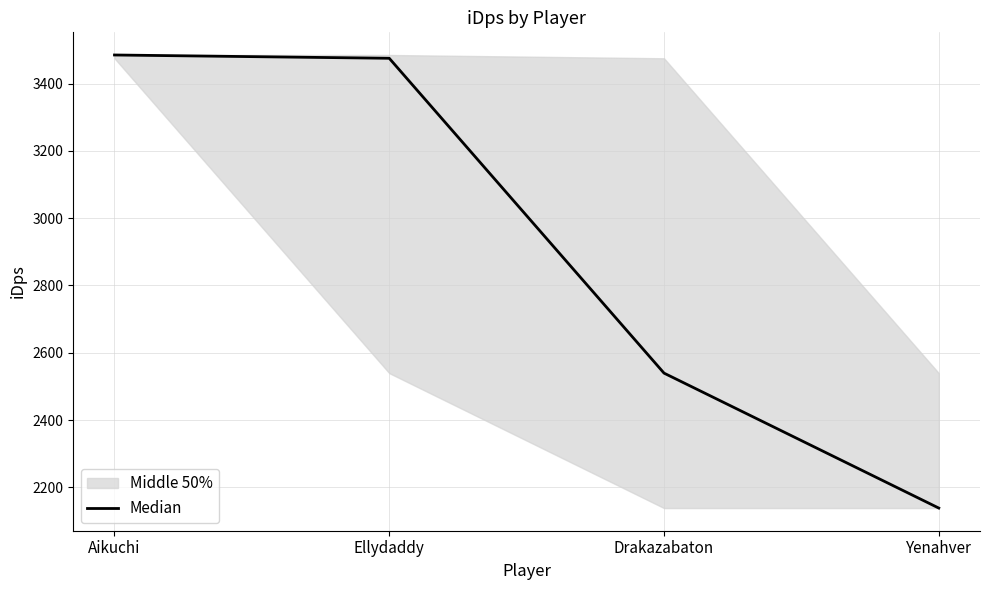

Reading left to right, list all the values displayed in this chart.

3485.3	3475.5	2539.5	2138.3